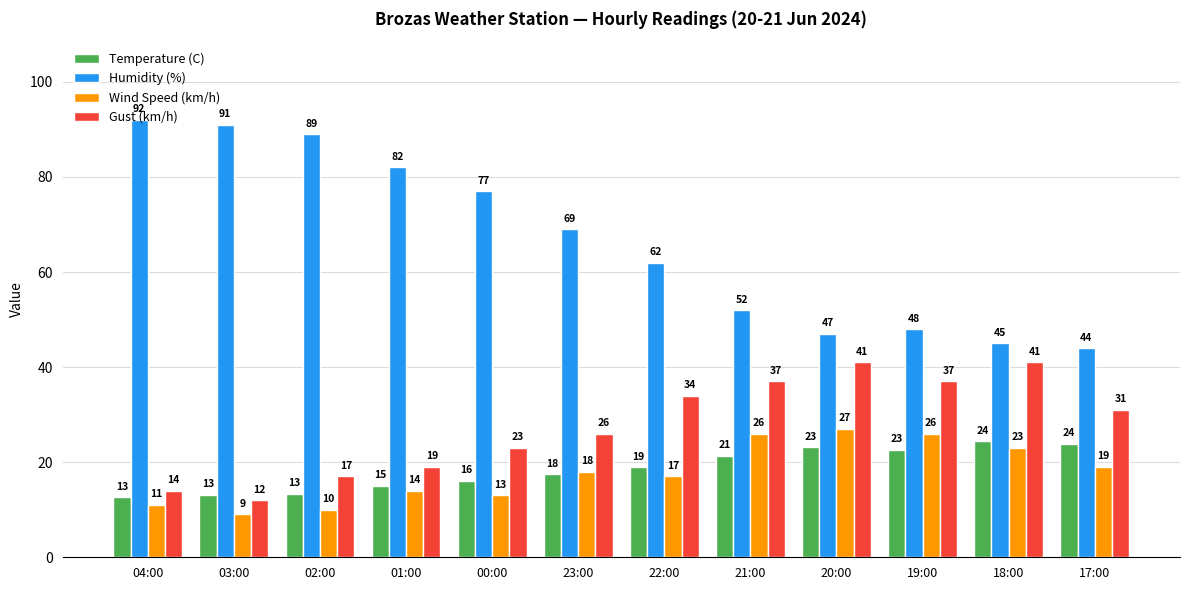

What position from the left is 00:00?

5